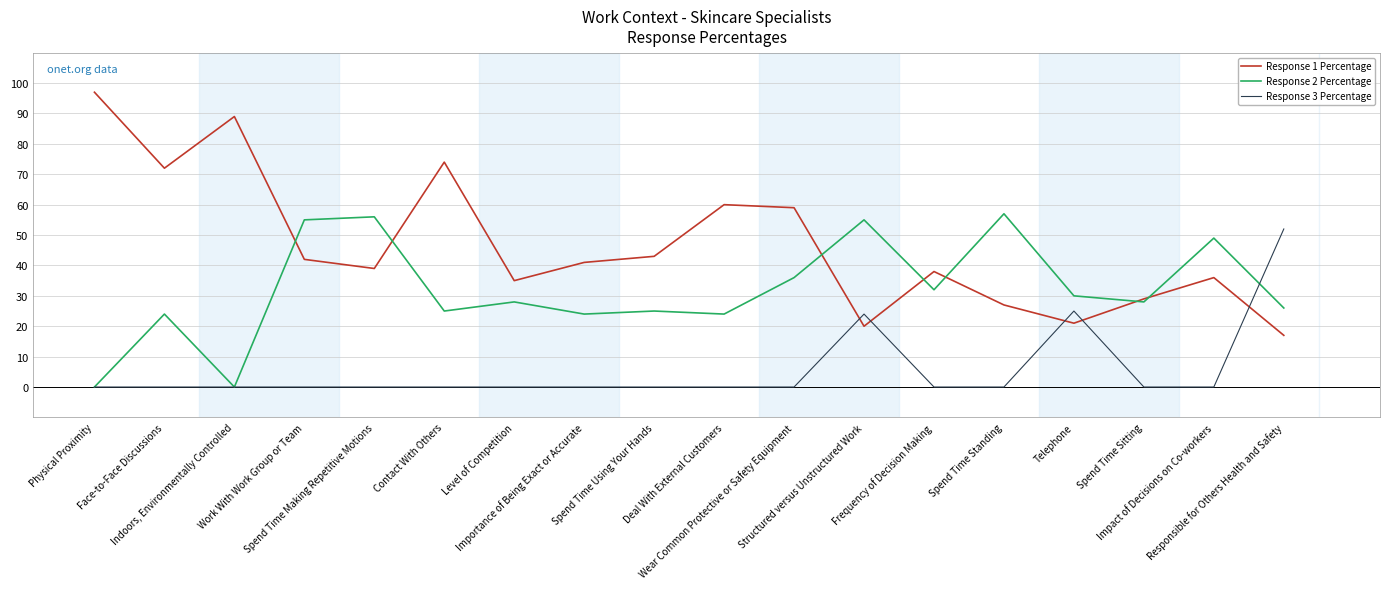

Reading right to left, what are all the values shown in this chart?

Response 1 Percentage: Responsible for Others Health and Safety=17	Impact of Decisions on Co-workers=36	Spend Time Sitting=29	Telephone=21	Spend Time Standing=27	Frequency of Decision Making=38	Structured versus Unstructured Work=20	Wear Common Protective or Safety Equipment=59	Deal With External Customers=60	Spend Time Using Your Hands=43	Importance of Being Exact or Accurate=41	Level of Competition=35	Contact With Others=74	Spend Time Making Repetitive Motions=39	Work With Work Group or Team=42	Indoors, Environmentally Controlled=89	Face-to-Face Discussions=72	Physical Proximity=97
Response 2 Percentage: Responsible for Others Health and Safety=26	Impact of Decisions on Co-workers=49	Spend Time Sitting=28	Telephone=30	Spend Time Standing=57	Frequency of Decision Making=32	Structured versus Unstructured Work=55	Wear Common Protective or Safety Equipment=36	Deal With External Customers=24	Spend Time Using Your Hands=25	Importance of Being Exact or Accurate=24	Level of Competition=28	Contact With Others=25	Spend Time Making Repetitive Motions=56	Work With Work Group or Team=55	Indoors, Environmentally Controlled=0	Face-to-Face Discussions=24	Physical Proximity=0
Response 3 Percentage: Responsible for Others Health and Safety=52	Impact of Decisions on Co-workers=0	Spend Time Sitting=0	Telephone=25	Spend Time Standing=0	Frequency of Decision Making=0	Structured versus Unstructured Work=24	Wear Common Protective or Safety Equipment=0	Deal With External Customers=0	Spend Time Using Your Hands=0	Importance of Being Exact or Accurate=0	Level of Competition=0	Contact With Others=0	Spend Time Making Repetitive Motions=0	Work With Work Group or Team=0	Indoors, Environmentally Controlled=0	Face-to-Face Discussions=0	Physical Proximity=0